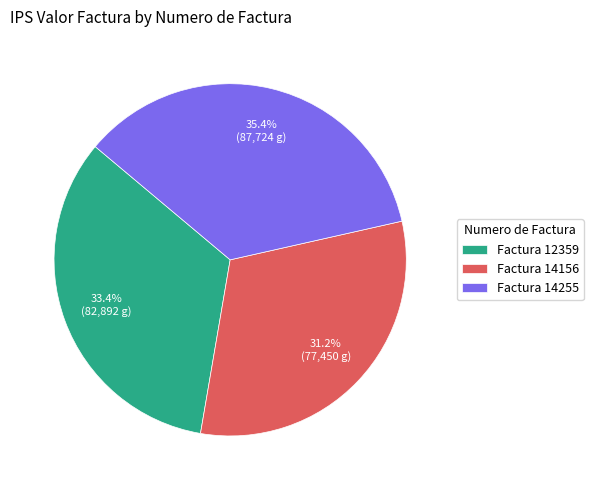

What is the ratio of the value at Factura 12359 to the value at Factura 14156?

1.1